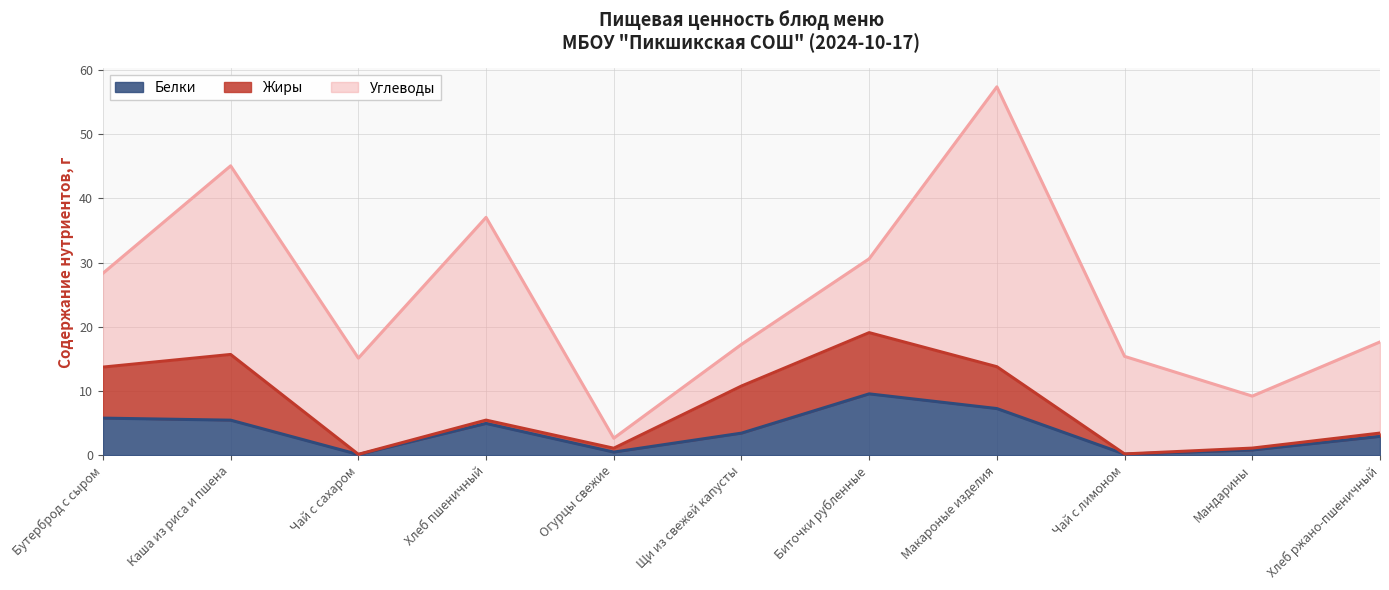

At how many categories does at least one series exceed 11?

8